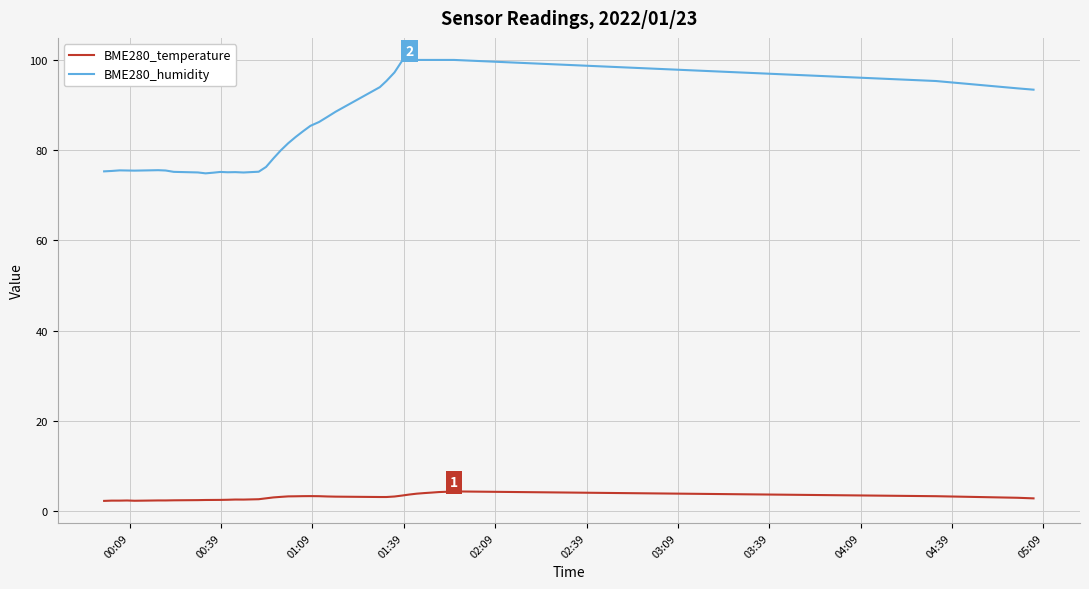

What is the difference between the maximum and minimum values in the BME280_humidity series?

25.1